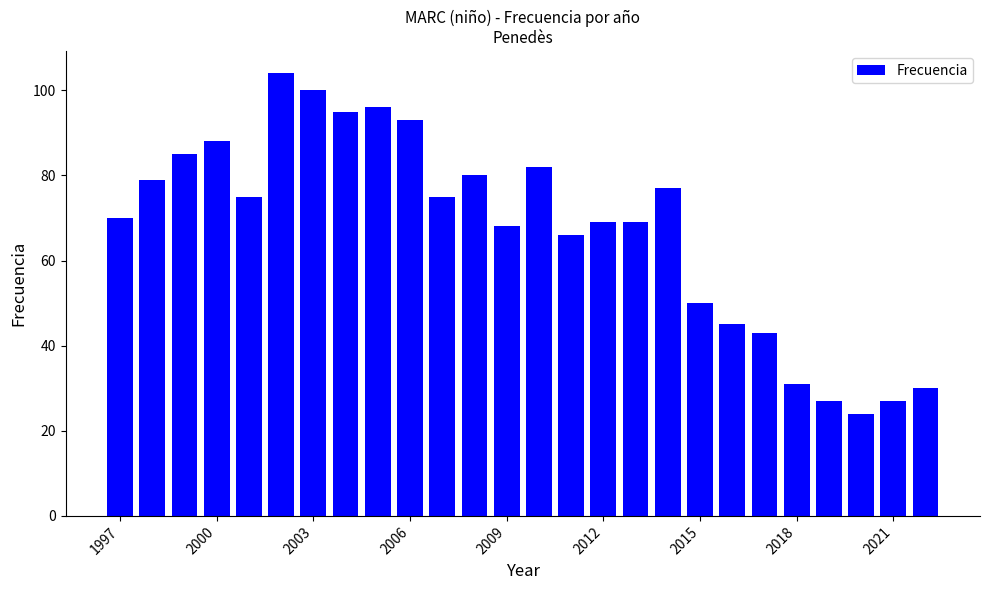

How many series are shown in this chart?

1